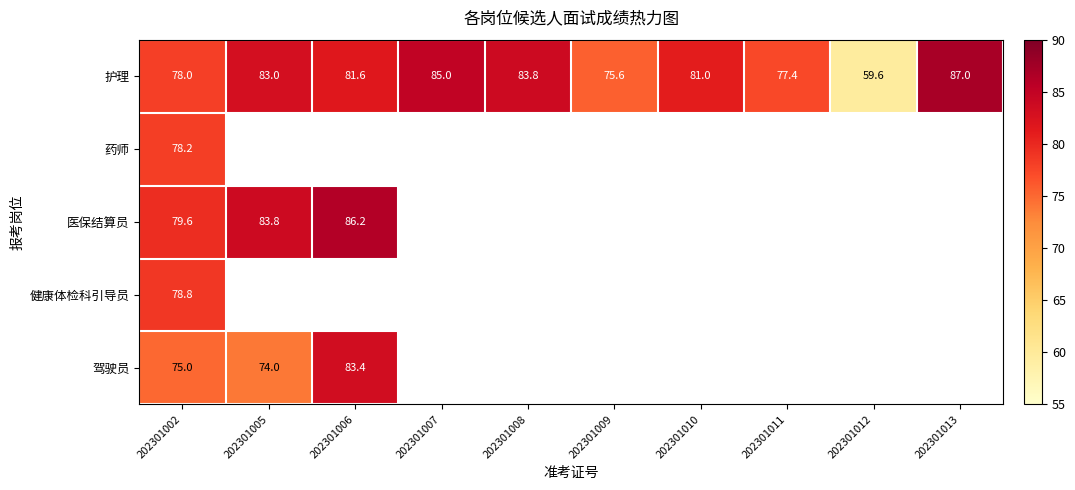

At which category does the chart reach its minimum across all series?

202301012